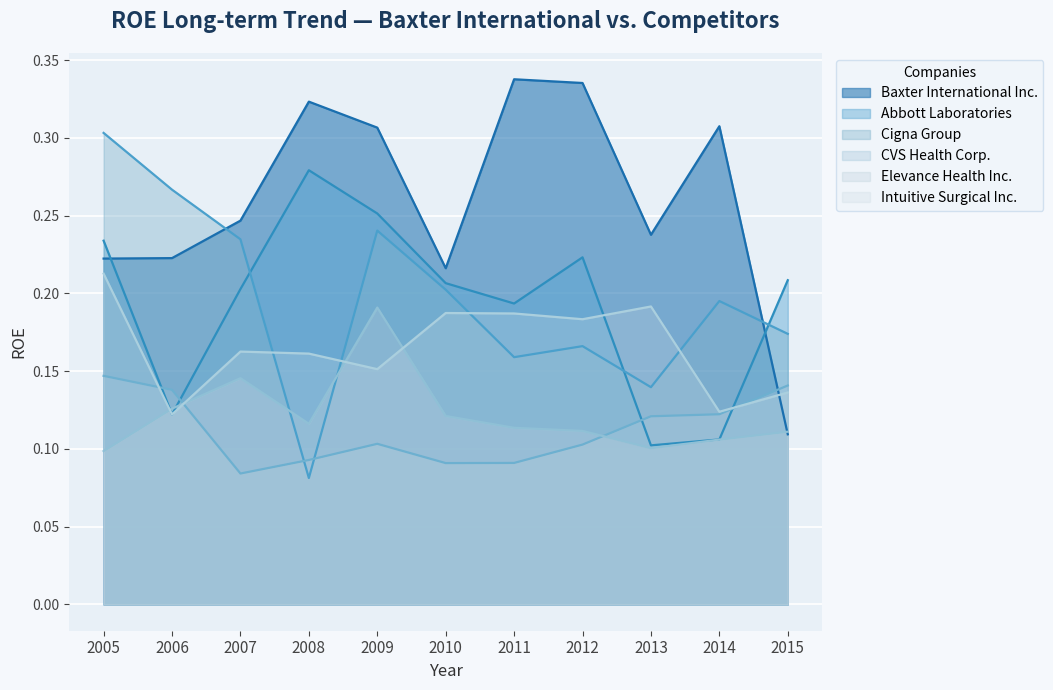

Which series ends up on top after the final intersection of Cigna Group and Elevance Health Inc.?

Cigna Group